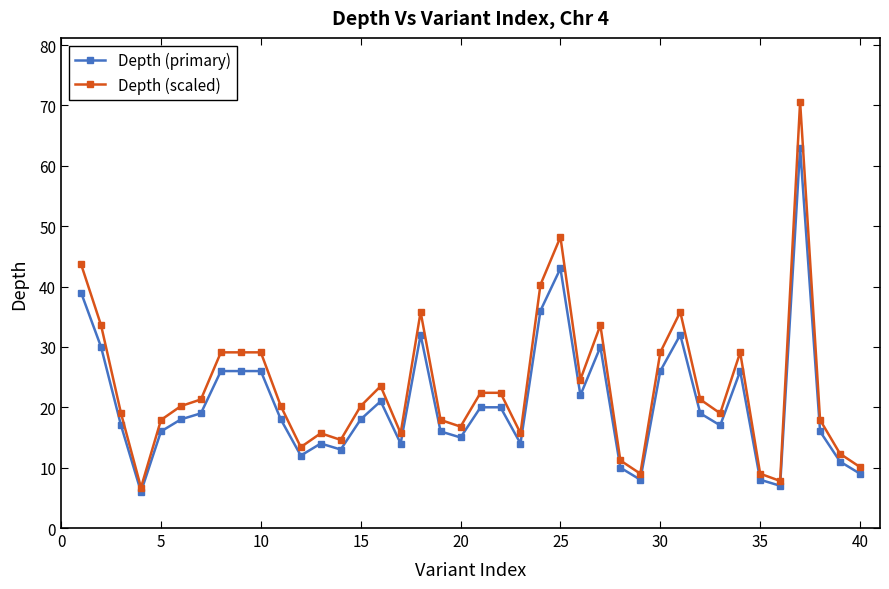

What is the value of the Depth (primary) point at the 13th from the left?

14.0